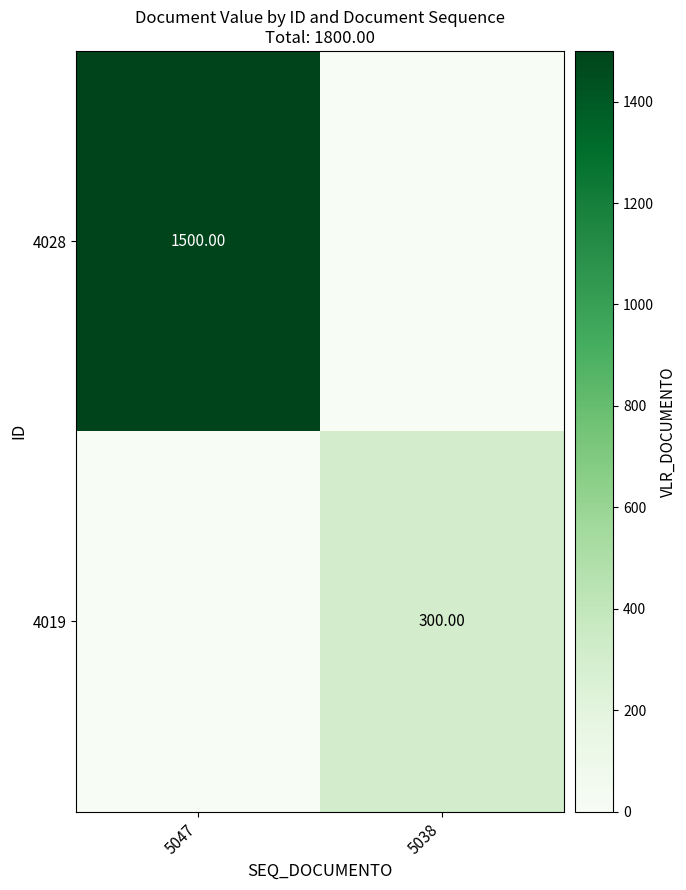

Is the value of 4028 at 5047 greater than the value of 4019 at 5038?

Yes